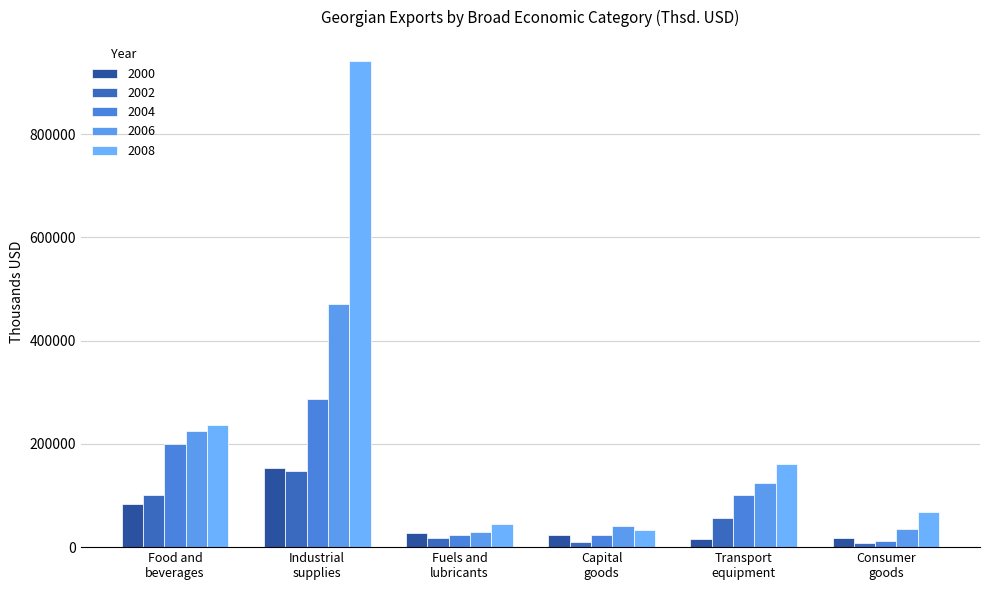

How many data points in 2002 are above 57366?

3